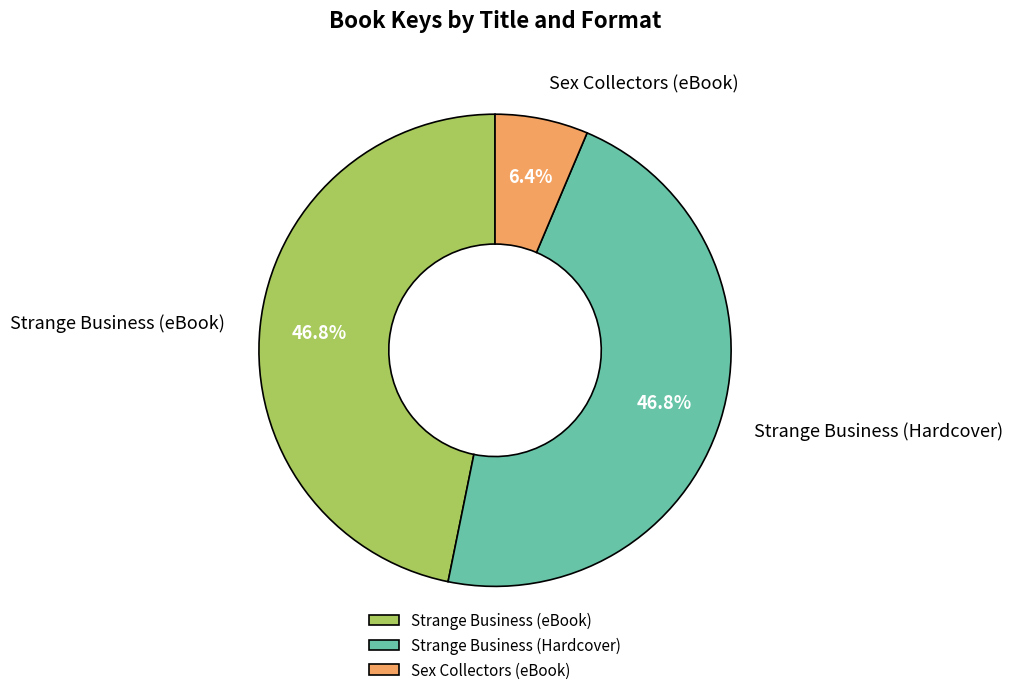

Is Strange Business (Hardcover) the majority of the pie?

No